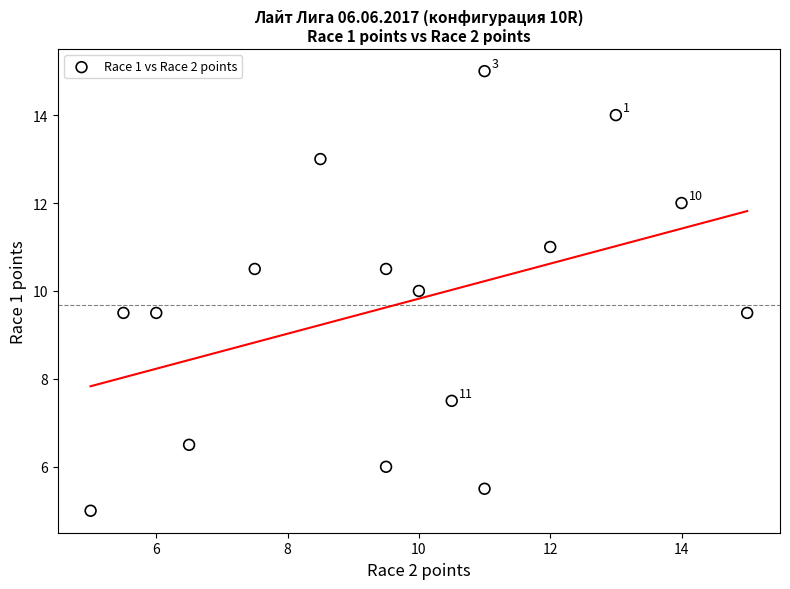

What is the range of X values (max minus min)?

10.0